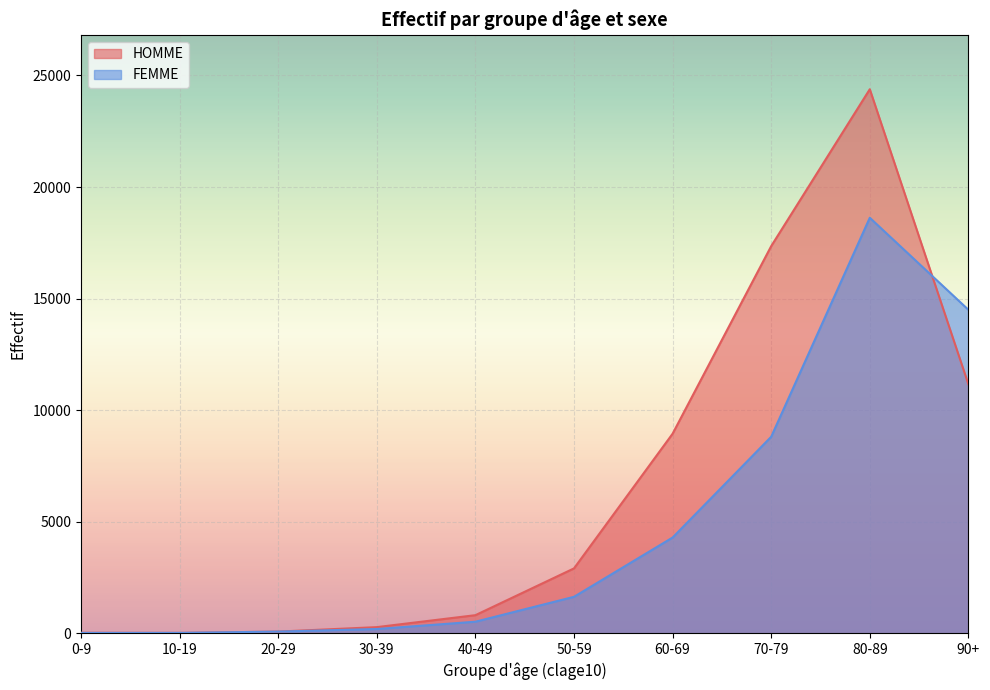

What position from the left is 10-19?

2